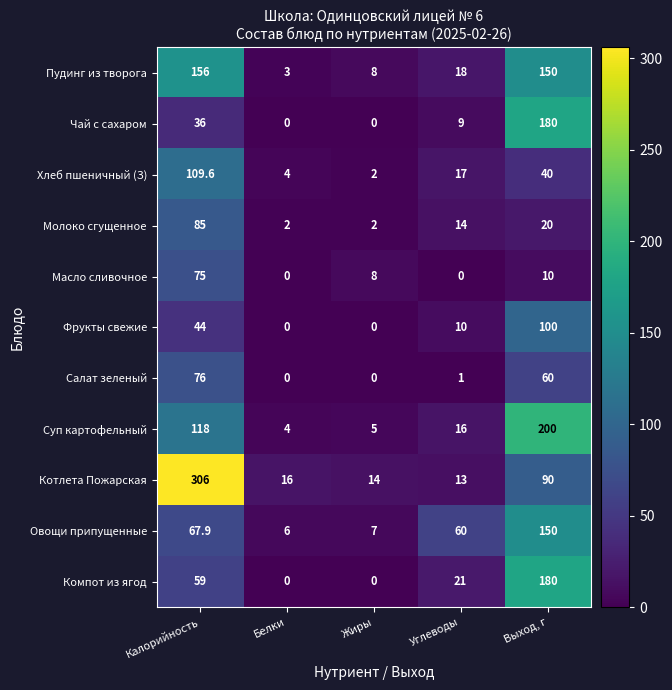

What is the total value across all series at Выход, г?

1180.0